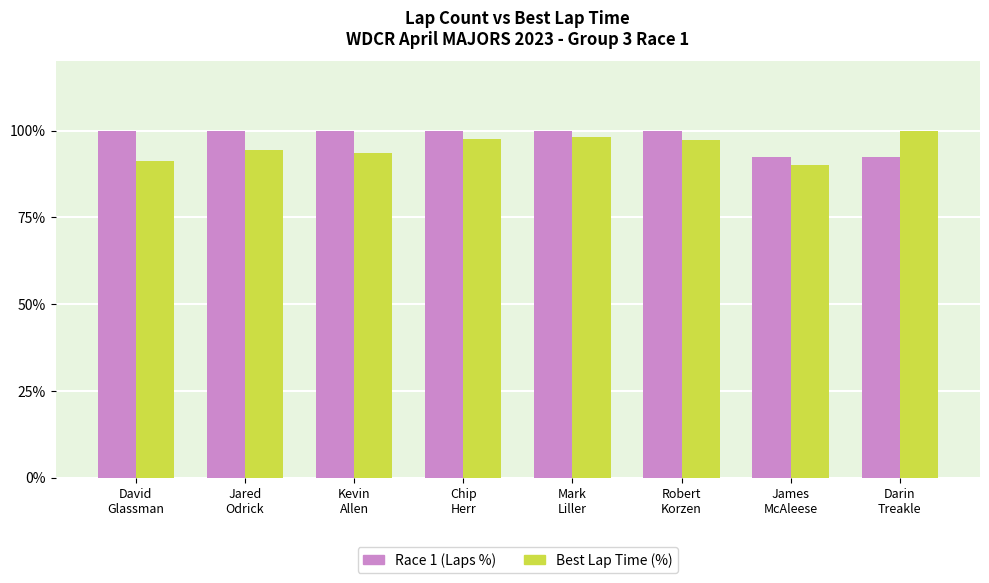

Which series has the largest total across all categories?

Race 1 (Laps %)